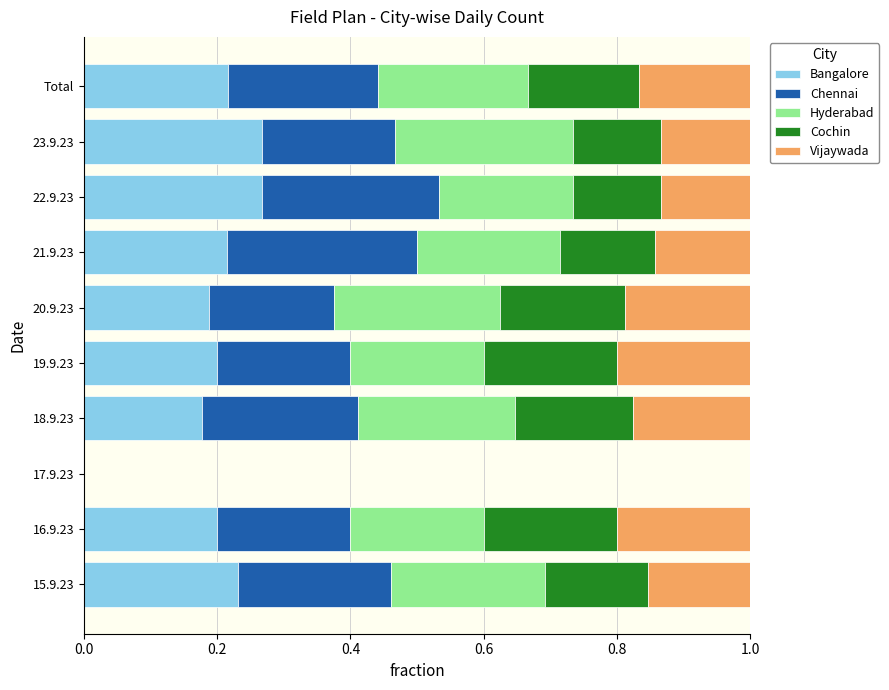

What is the total value across all series at 20.9.23?

1.0